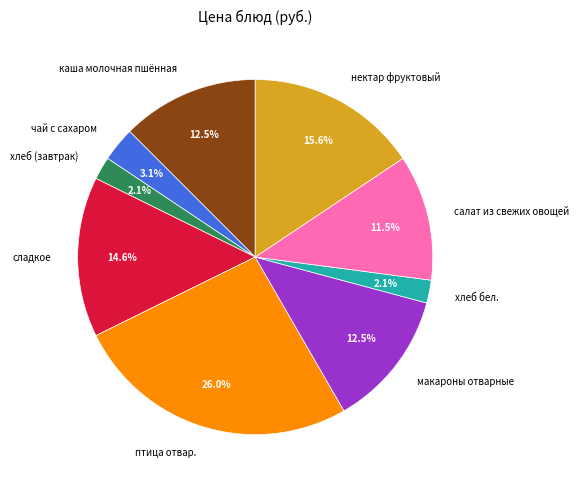

To the nearest percent, what is the combined percentage of нектар фруктовый and хлеб бел.?

18%